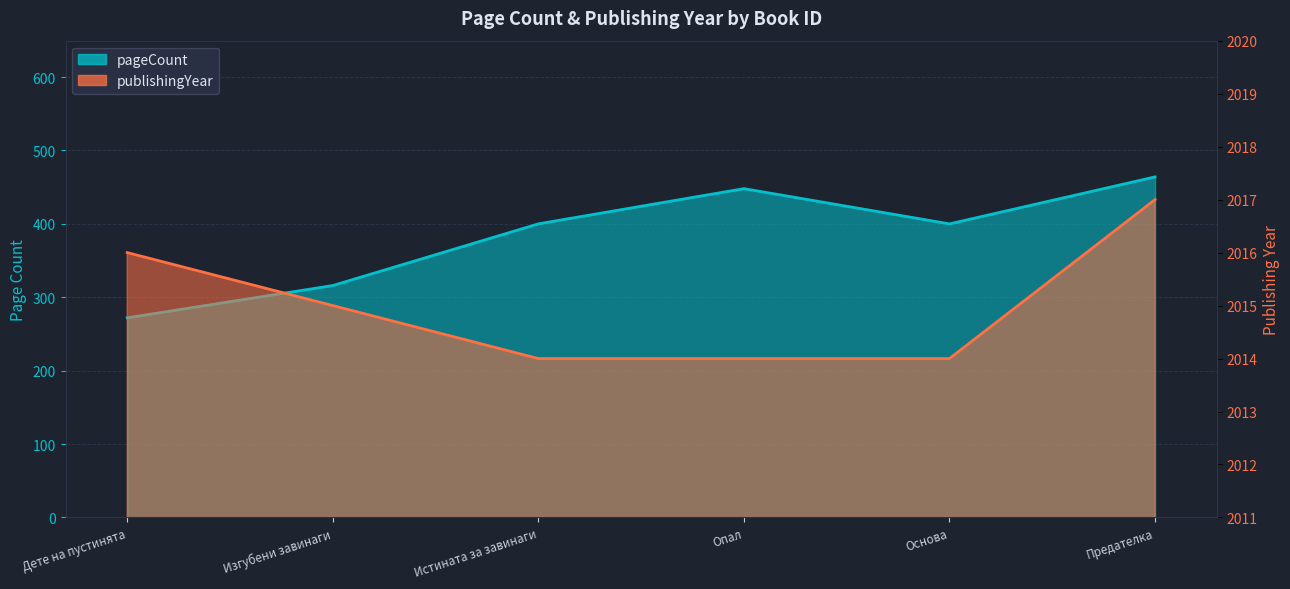

Reading left to right, what are all the values shown in this chart?

pageCount: 272	316	400	448	400	464
publishingYear: 2016	2015	2014	2014	2014	2017